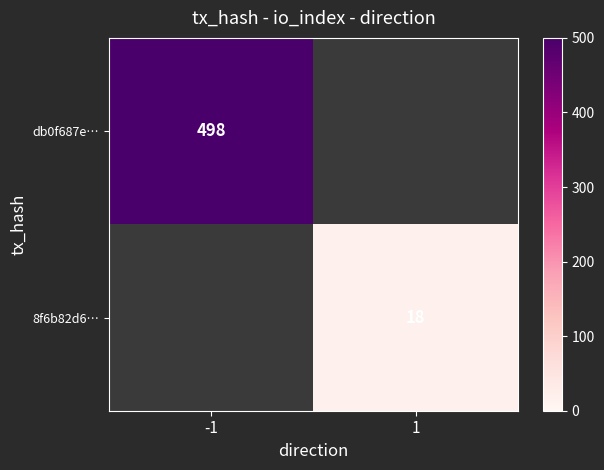

The 8f6b82d6… series shows 5 at 1. True or false?

False